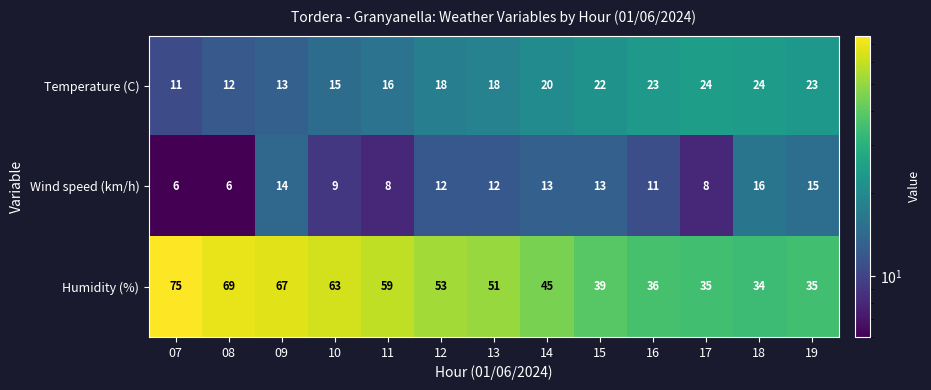

At which label does Humidity (%) reach its minimum?

18